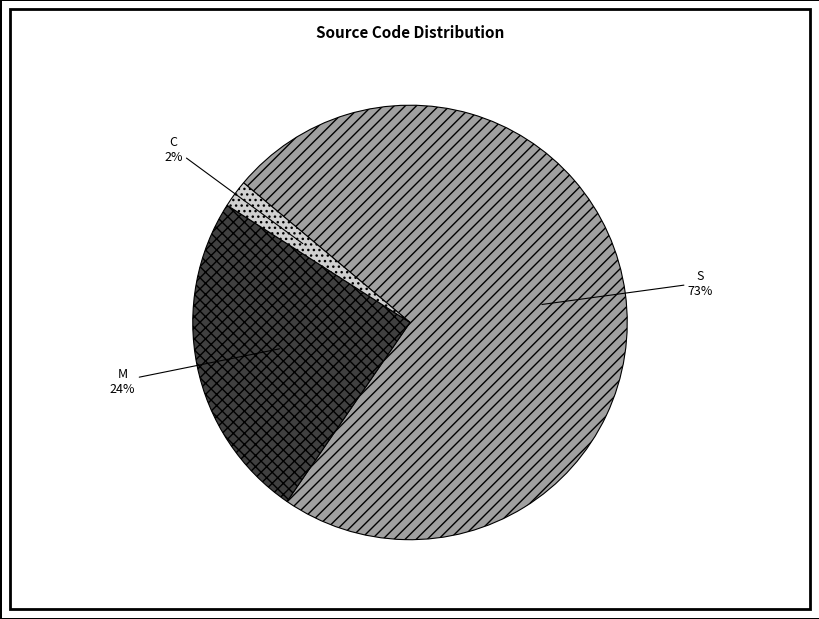

The M slice represents 24% of the pie. True or false?

True